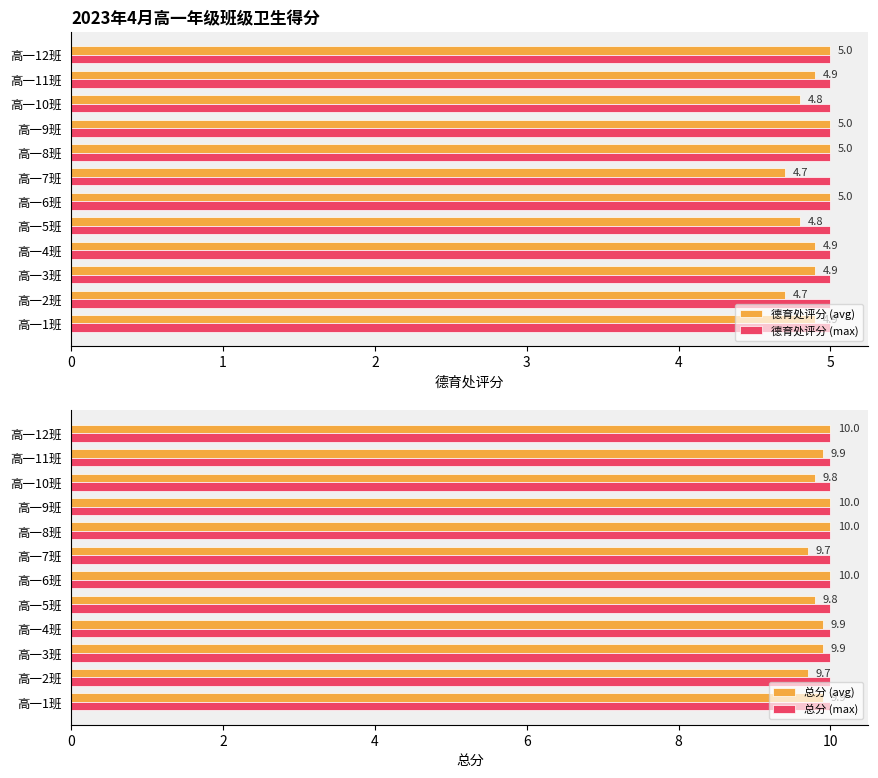

What is the minimum value for 德育处评分 (avg)?

4.7